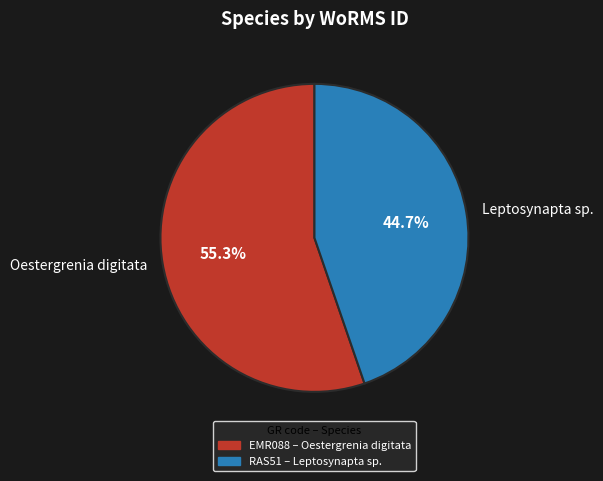

Is Oestergrenia digitata the majority of the pie?

Yes